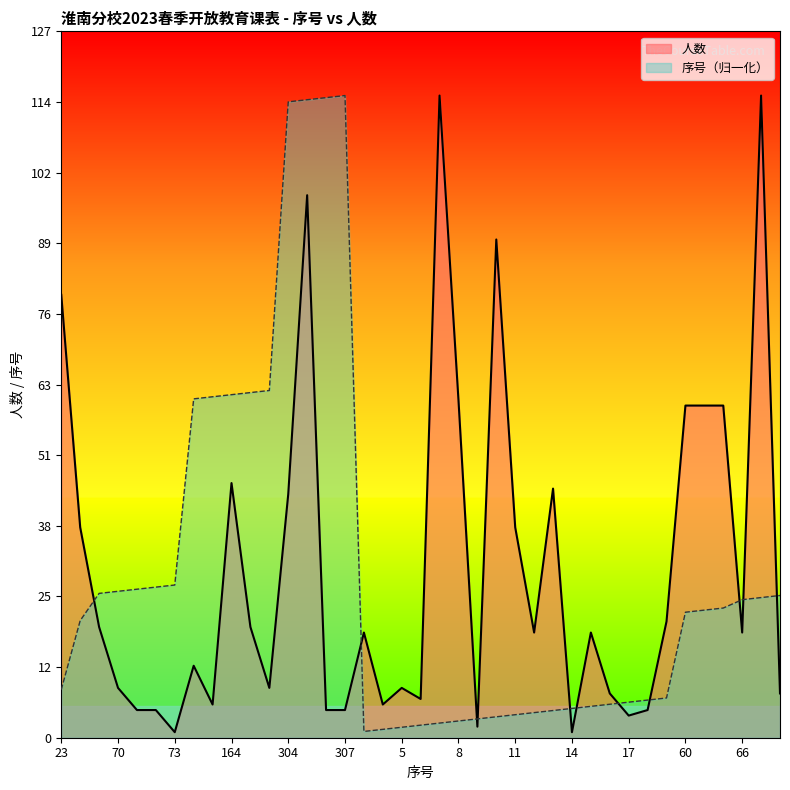

List the series in order of their overall mean, lowest first.

序号（归一化）, 人数